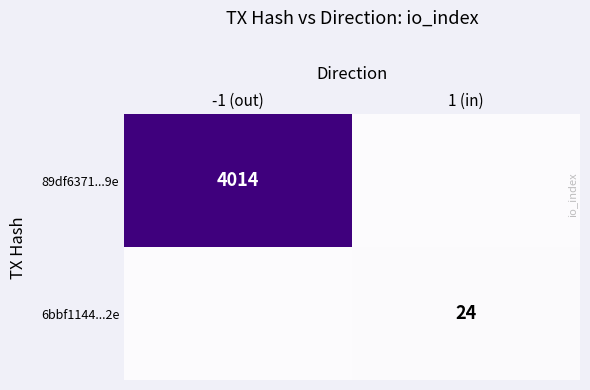

The 6bbf1144...2e series shows 24 at 1 (in). True or false?

True